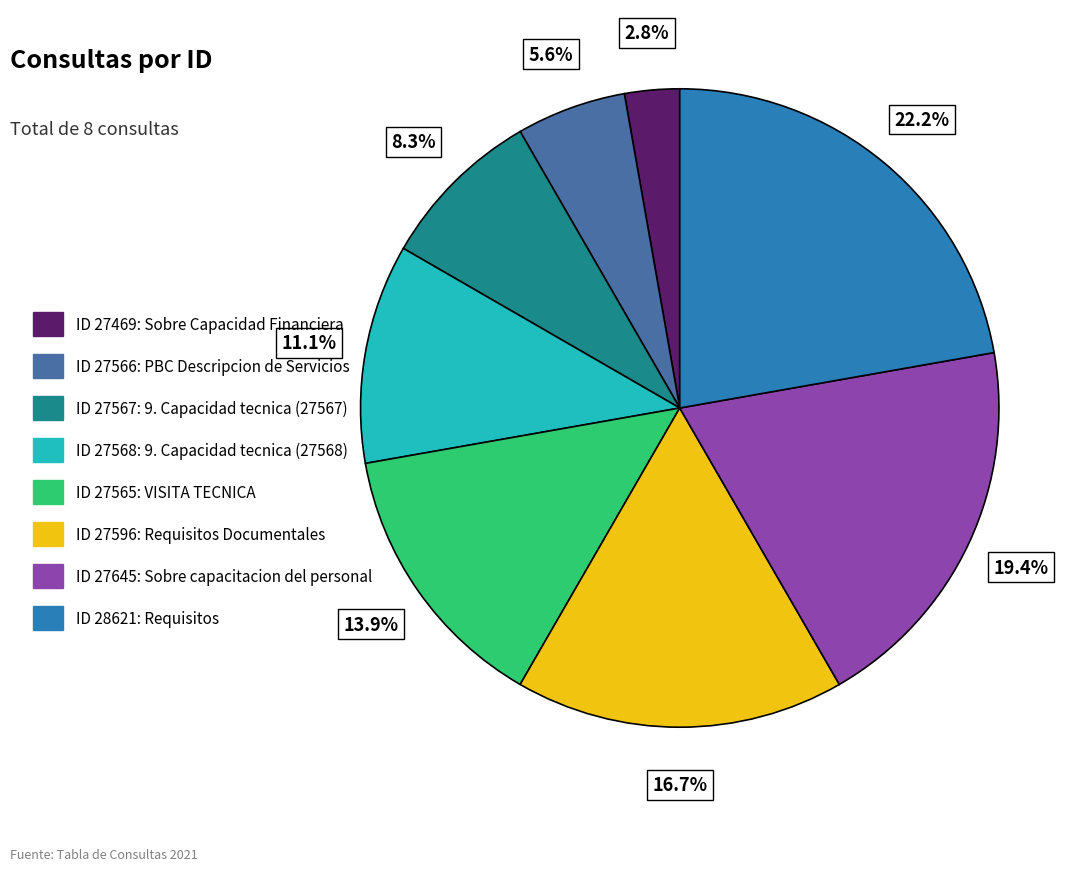

Which category has the biggest portion of the pie?

ID 28621: Requisitos